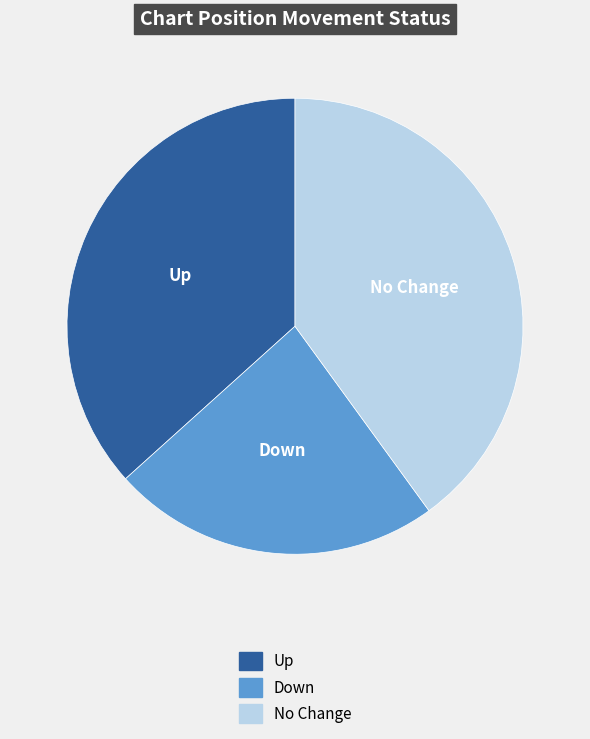

The Down slice represents 11% of the pie. True or false?

False